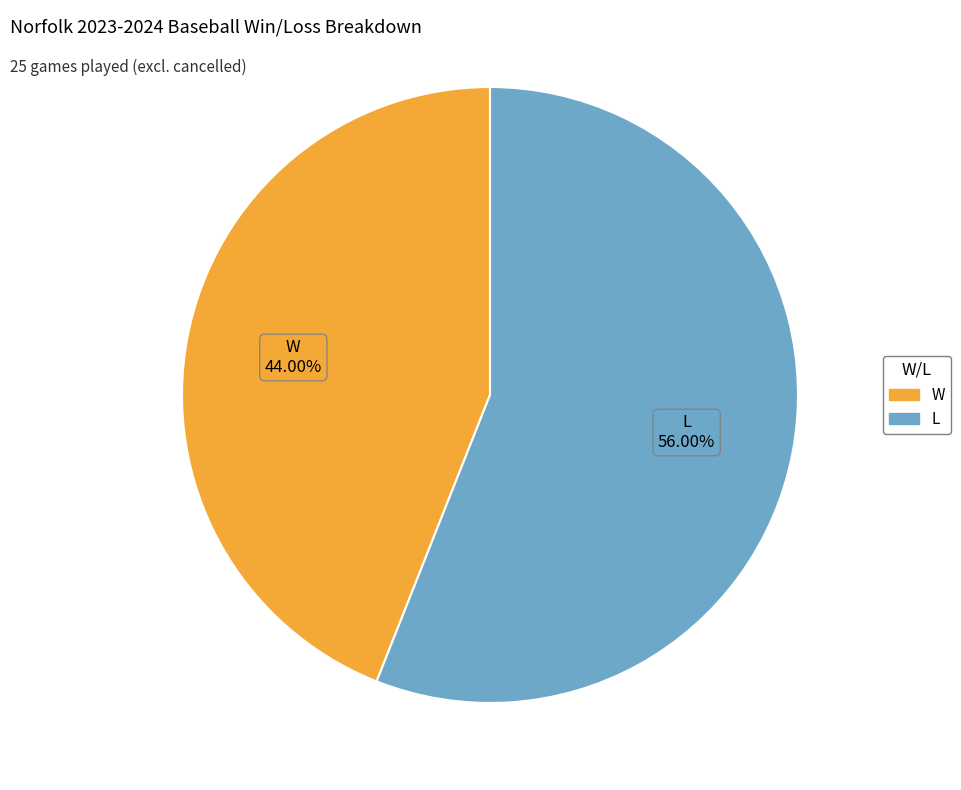

Which slice is the largest?

L